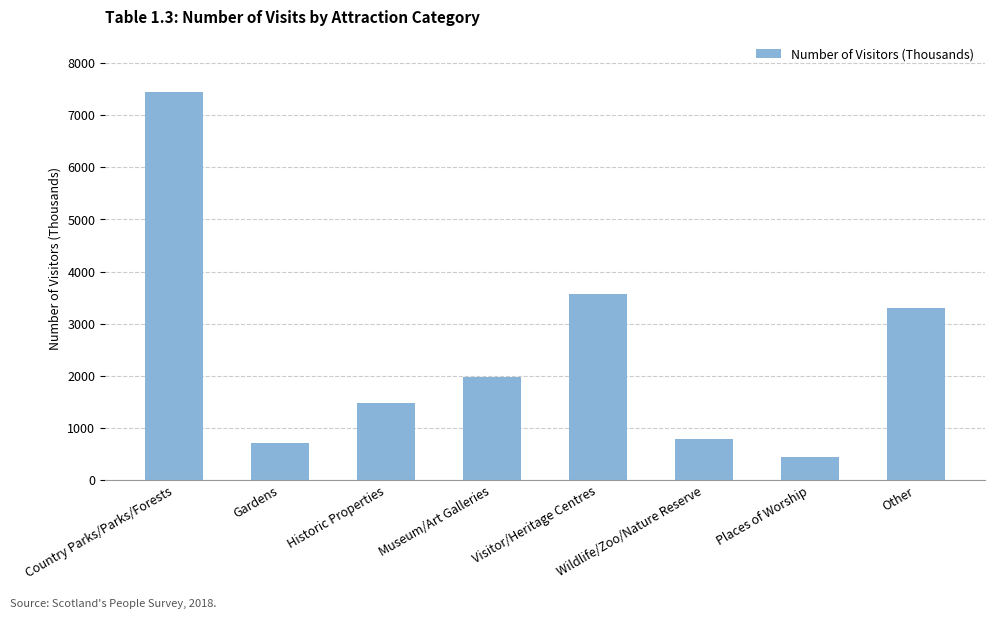

List the labels in order of value, largest first.

Country Parks/Parks/Forests, Visitor/Heritage Centres, Other, Museum/Art Galleries, Historic Properties, Wildlife/Zoo/Nature Reserve, Gardens, Places of Worship